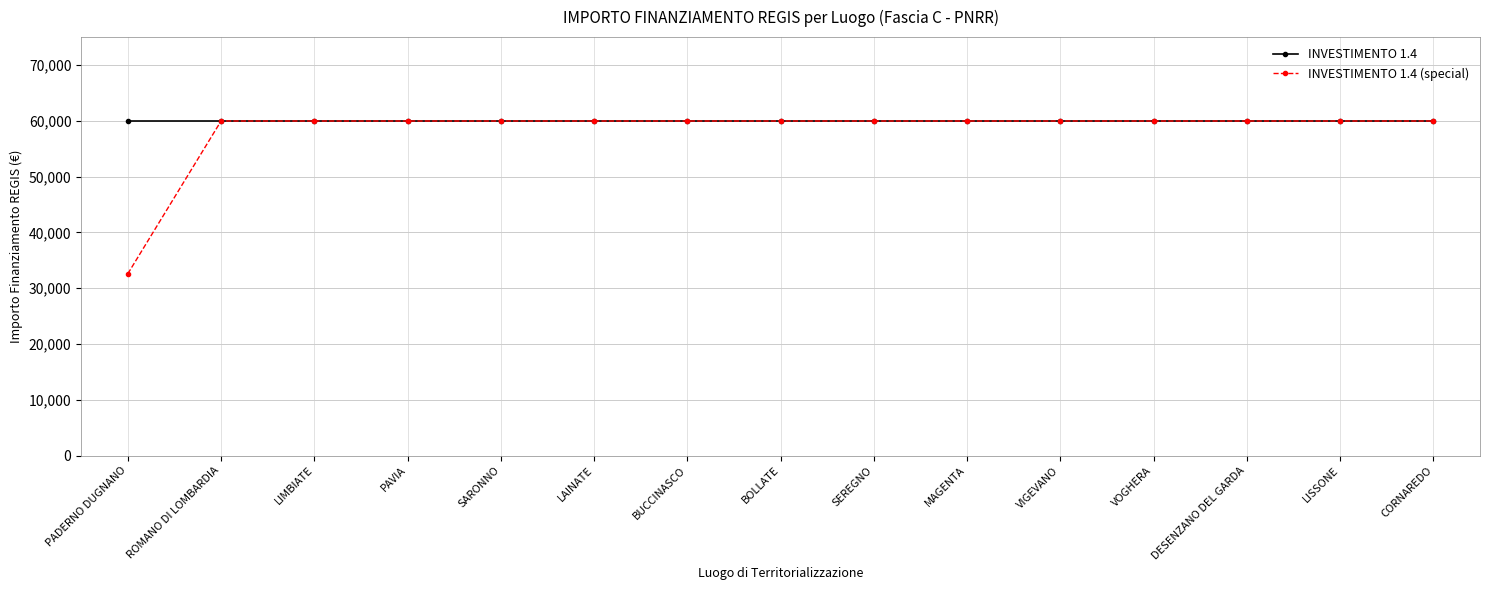

List the series in order of their overall mean, highest first.

INVESTIMENTO 1.4, INVESTIMENTO 1.4 (special)